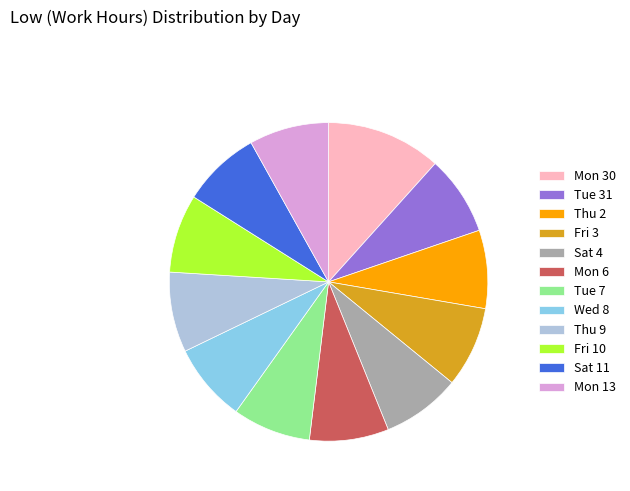

Approximately how many times larger is the value at Fri 10 compared to Wed 8?

1.0